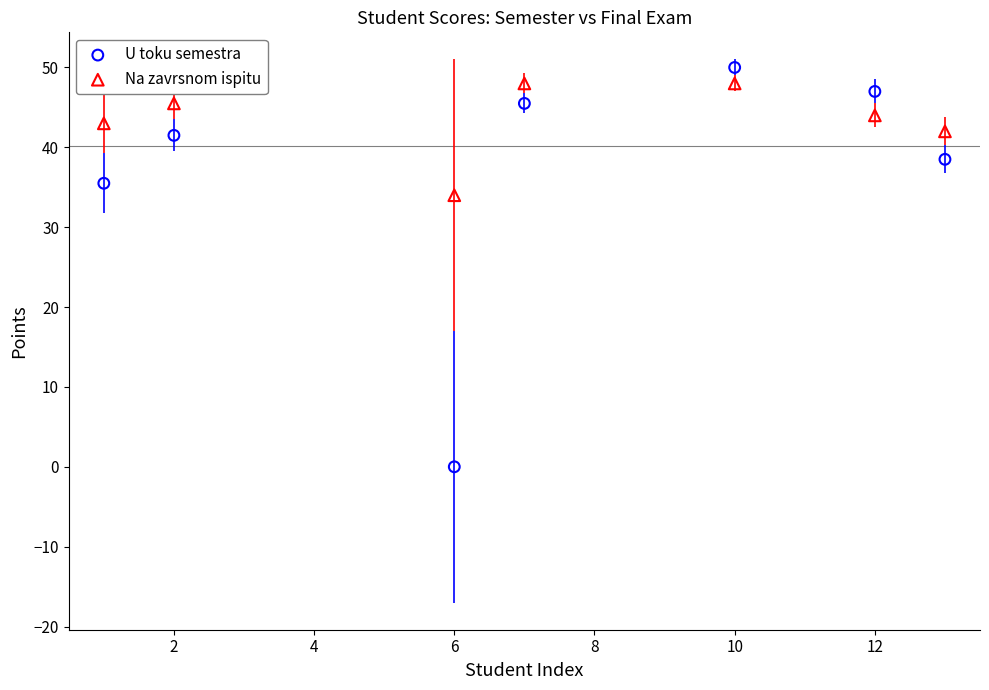

What are all the series names shown in the legend?

U toku semestra, Na zavrsnom ispitu